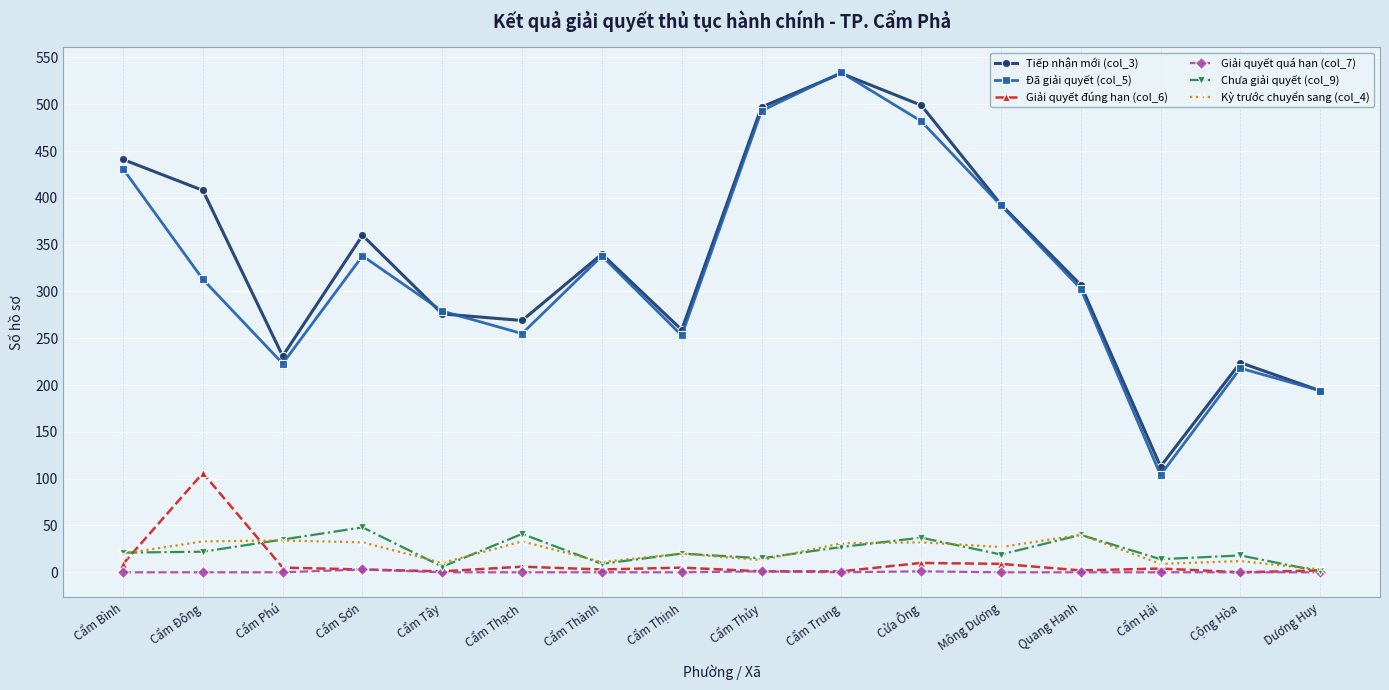

Is the value of Chưa giải quyết (col_9) at Cẩm Phú greater than the value of Tiếp nhận mới (col_3) at Cẩm Thịnh?

No